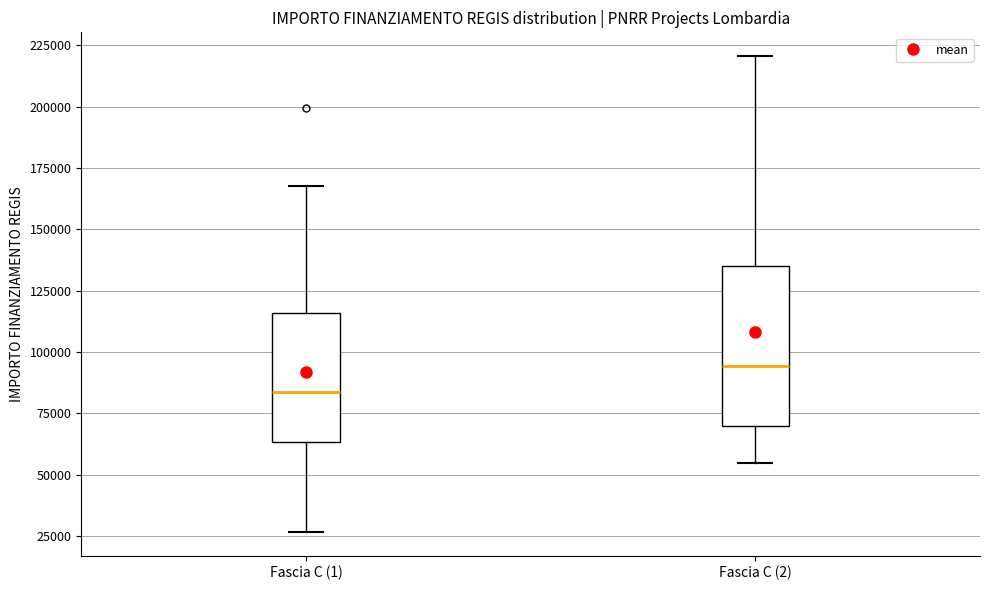

Reading left to right, read every box against the y-axis: the position of its median line, the range the box covers, and the ends of its whiskers. The values are not printed on the chart, so give them approximately, as read against the axis.

Fascia C (1): median 85000, box 65000 to 115000, whiskers 25000 to 170000
Fascia C (2): median 95000, box 70000 to 135000, whiskers 55000 to 220000